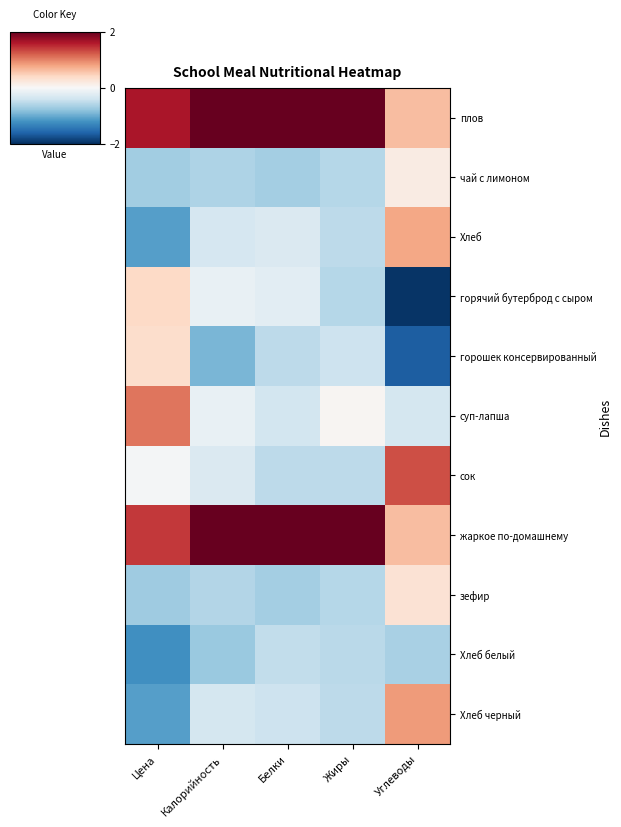

Rank the series by their maximum value, from highest to lowest.

плов, жаркое по-домашнему, сок, суп-лапша, Хлеб черный, Хлеб, горячий бутерброд с сыром, горошек консервированный, зефир, чай с лимоном, Хлеб белый